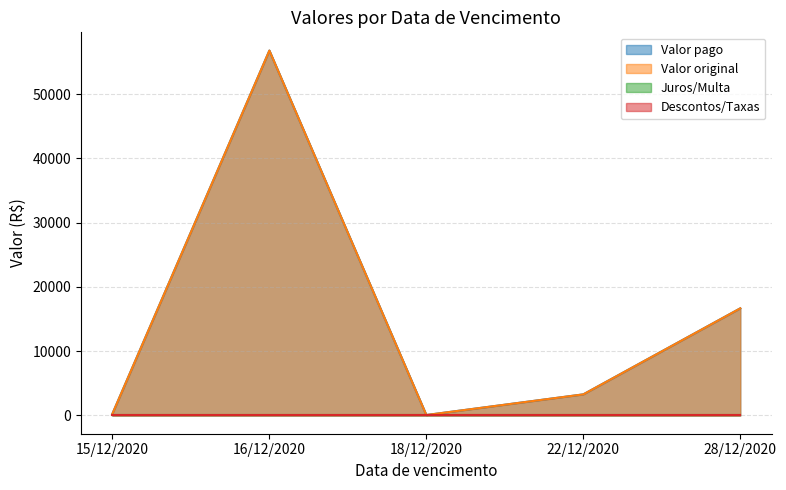

What is the maximum value shown in the chart?

56777.9